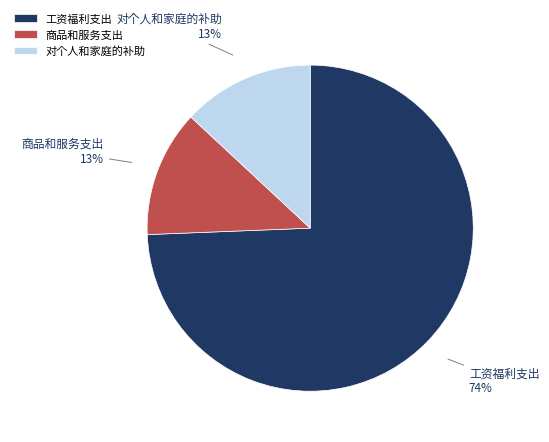

Do 商品和服务支出 and 工资福利支出 together represent more than half of the pie?

Yes